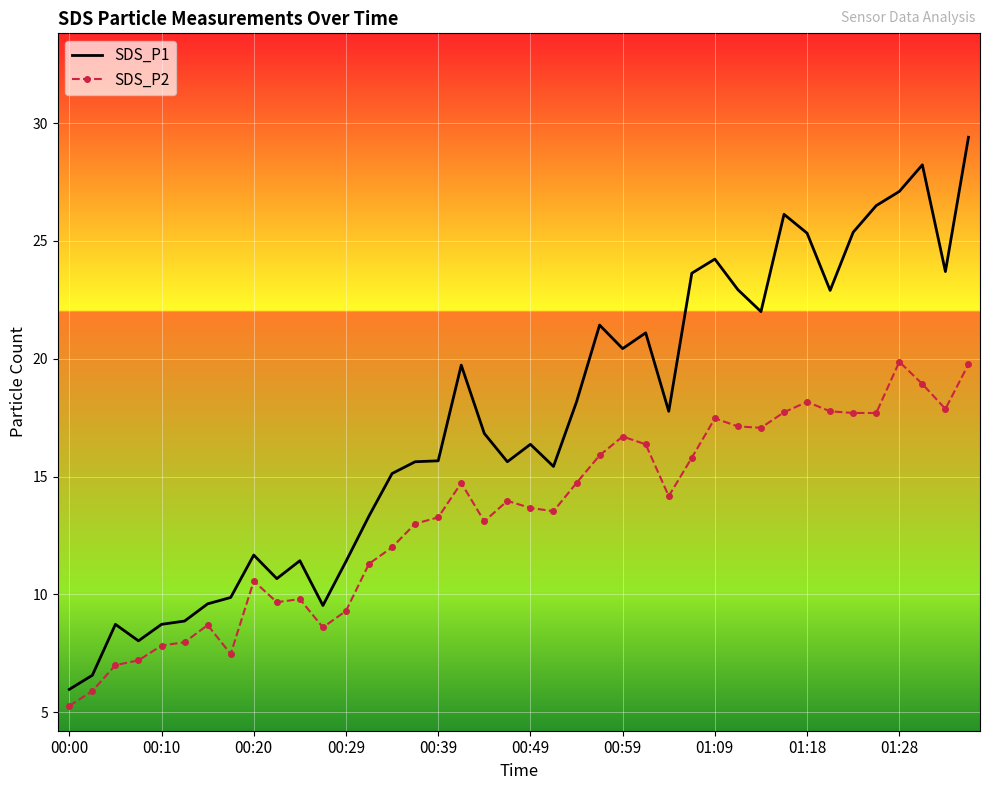

True or false: SDS_P1 and SDS_P2 intersect in this chart.

False